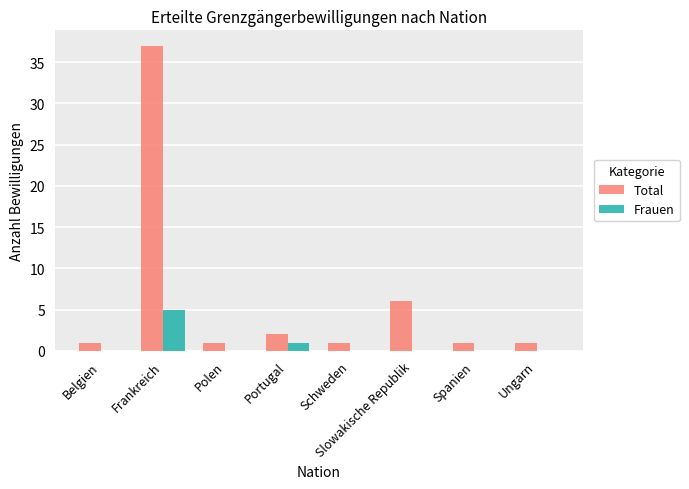

Reading left to right, list all the values displayed in this chart.

Total: Belgien=1	Frankreich=37	Polen=1	Portugal=2	Schweden=1	Slowakische Republik=6	Spanien=1	Ungarn=1
Frauen: Belgien=0	Frankreich=5	Polen=0	Portugal=1	Schweden=0	Slowakische Republik=0	Spanien=0	Ungarn=0